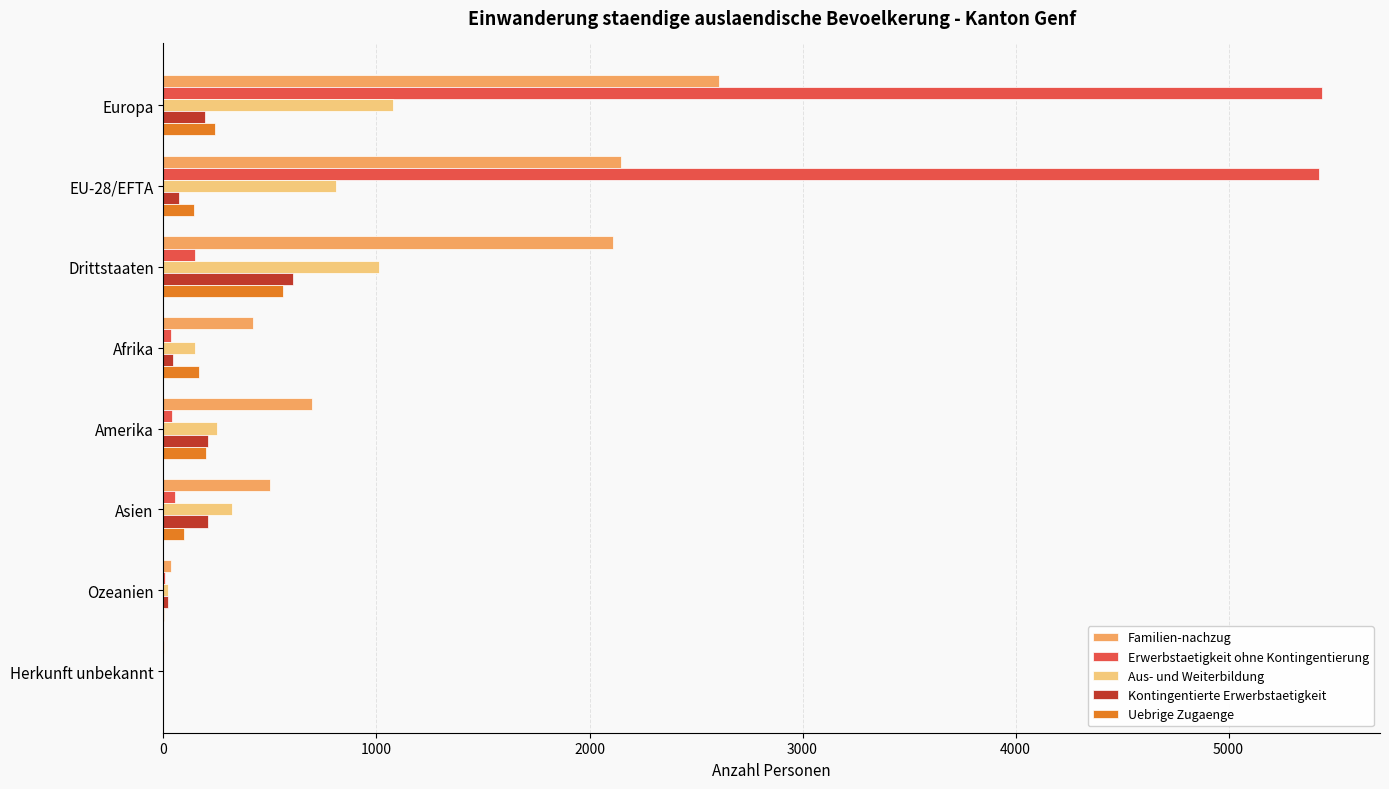

Which series has the largest total across all categories?

Erwerbstaetigkeit ohne Kontingentierung